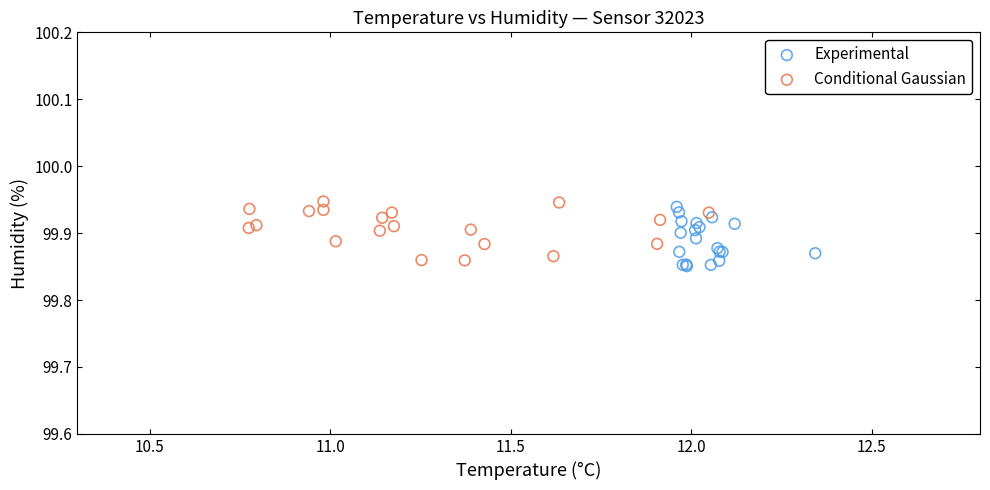

What are all the series names shown in the legend?

Experimental, Conditional Gaussian